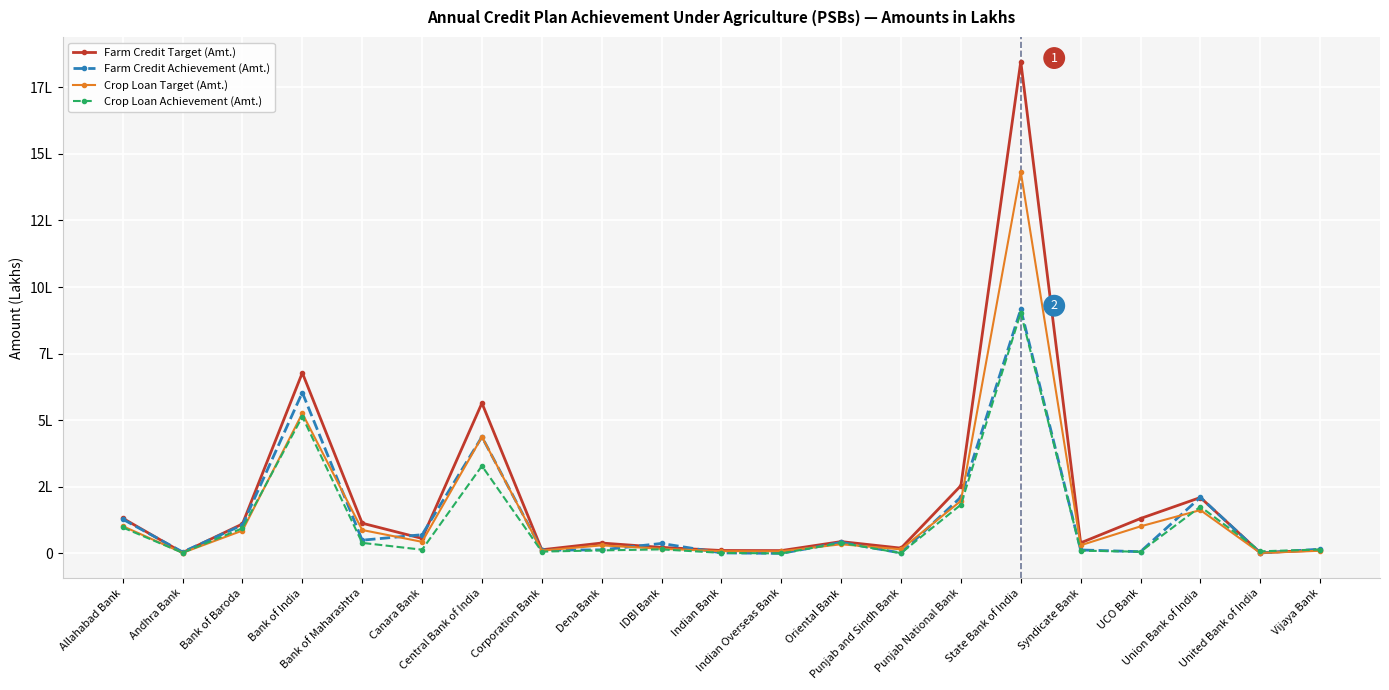

Does the chart have visible grid lines?

Yes